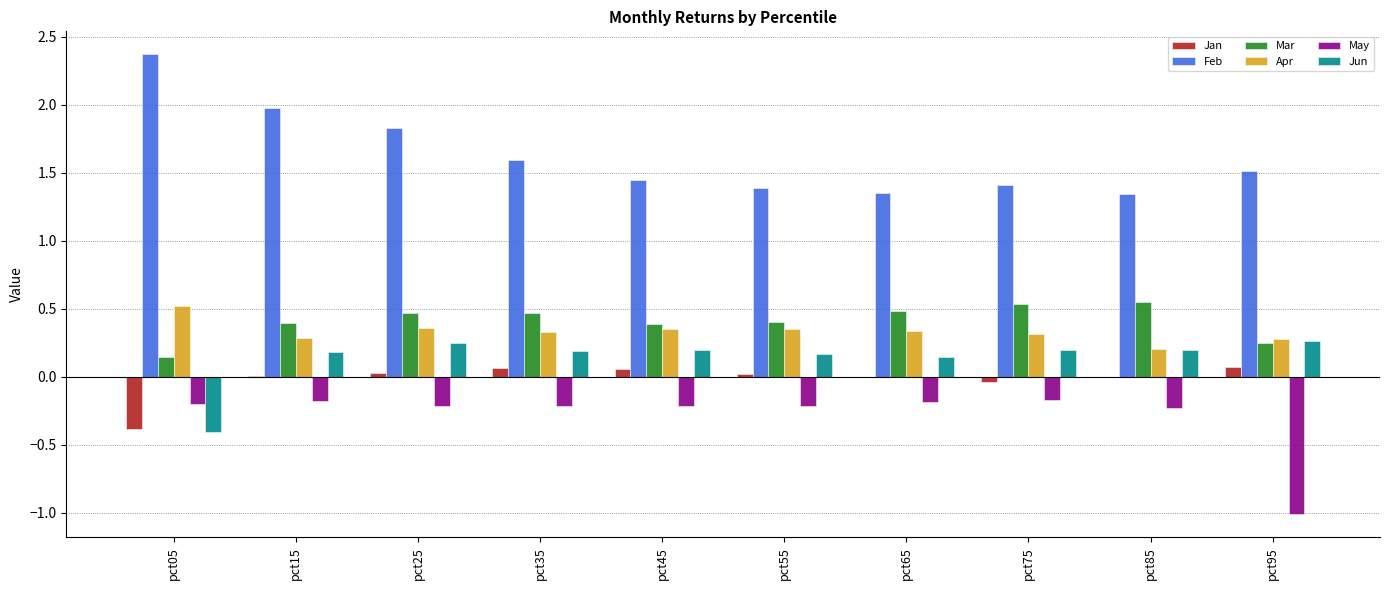

What is the greatest value displayed?

2.4